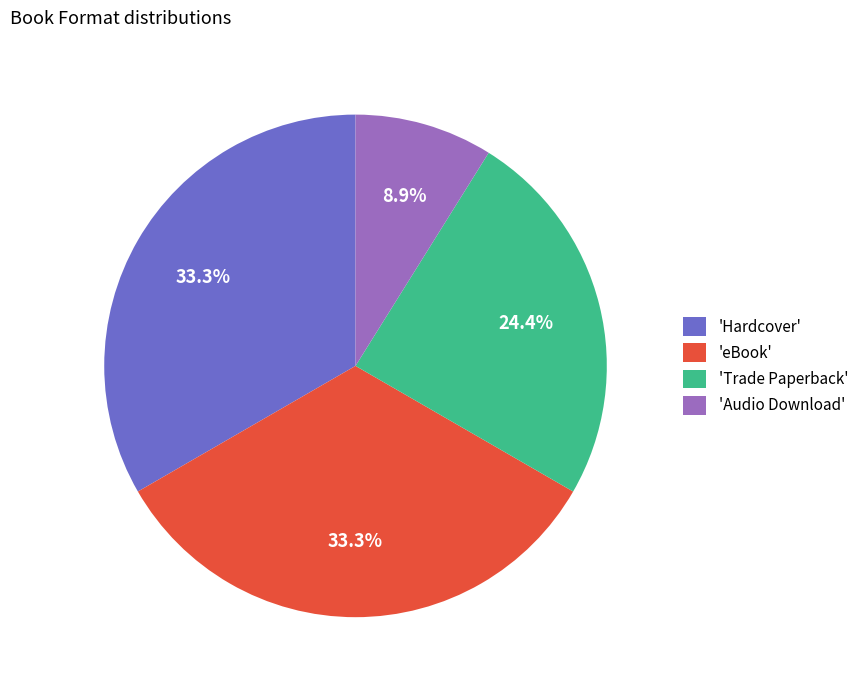

What is the total percentage of 'Audio Download' and 'Trade Paperback'?

33.3%